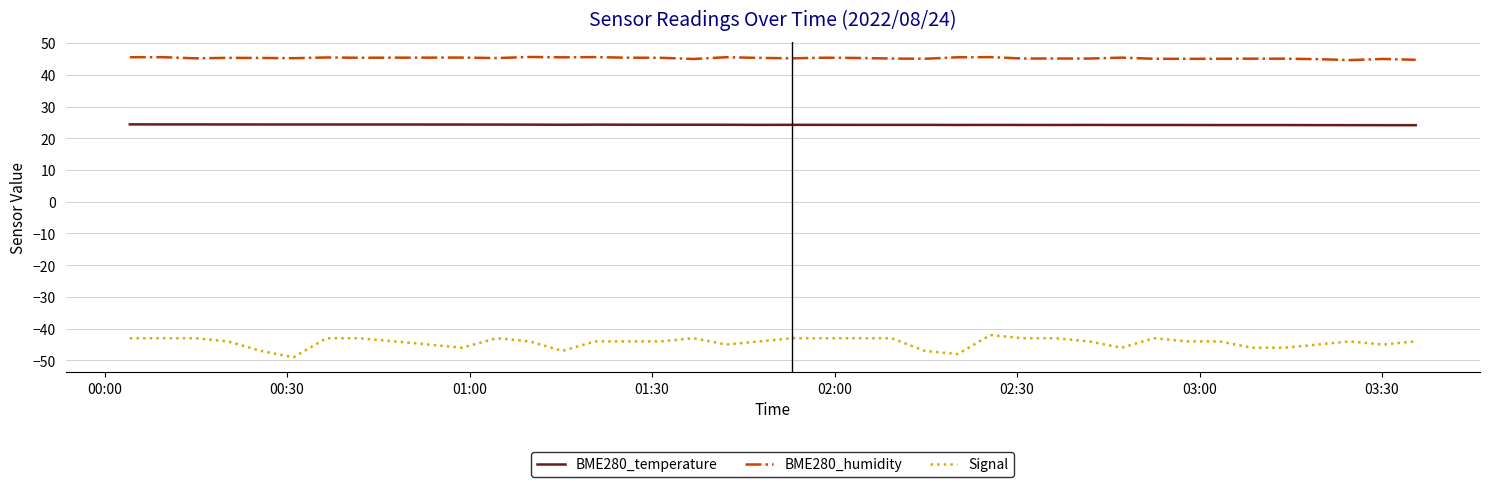

What is the lowest value of the BME280_humidity series?

44.6